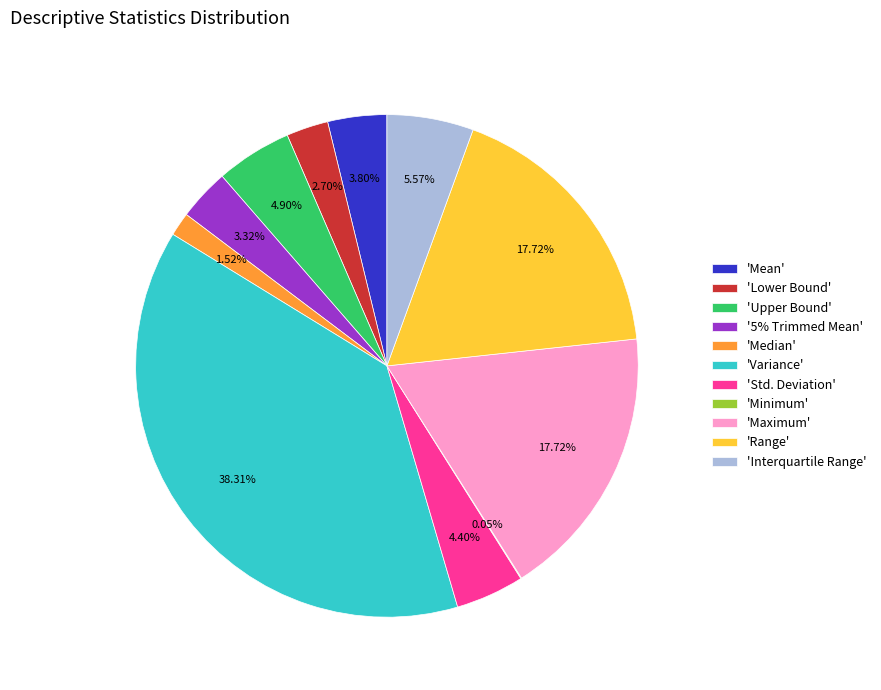

Is there any slice that represents more than half of the pie?

No